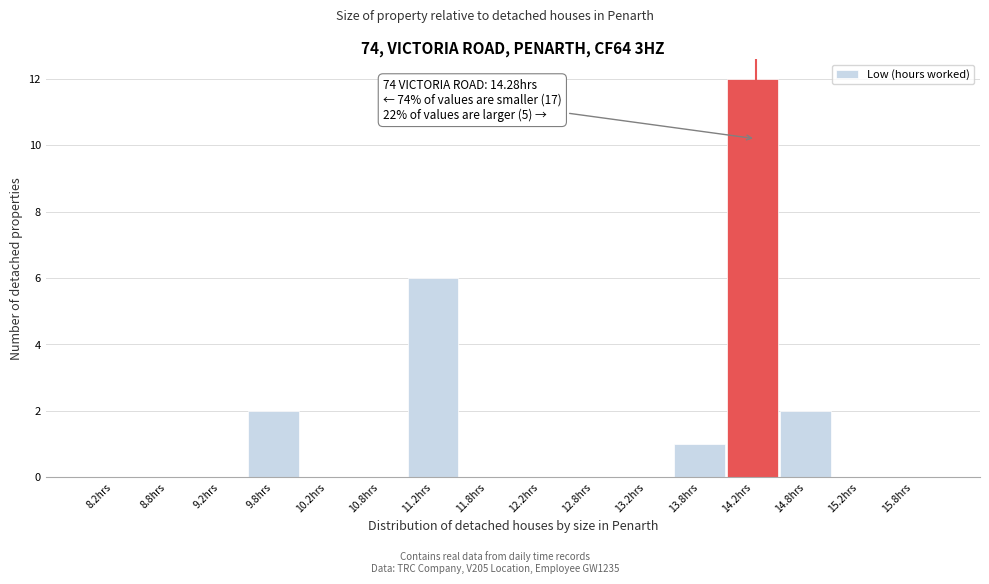

Over which range of the x-axis is the bar tallest?

14.0 to 14.5